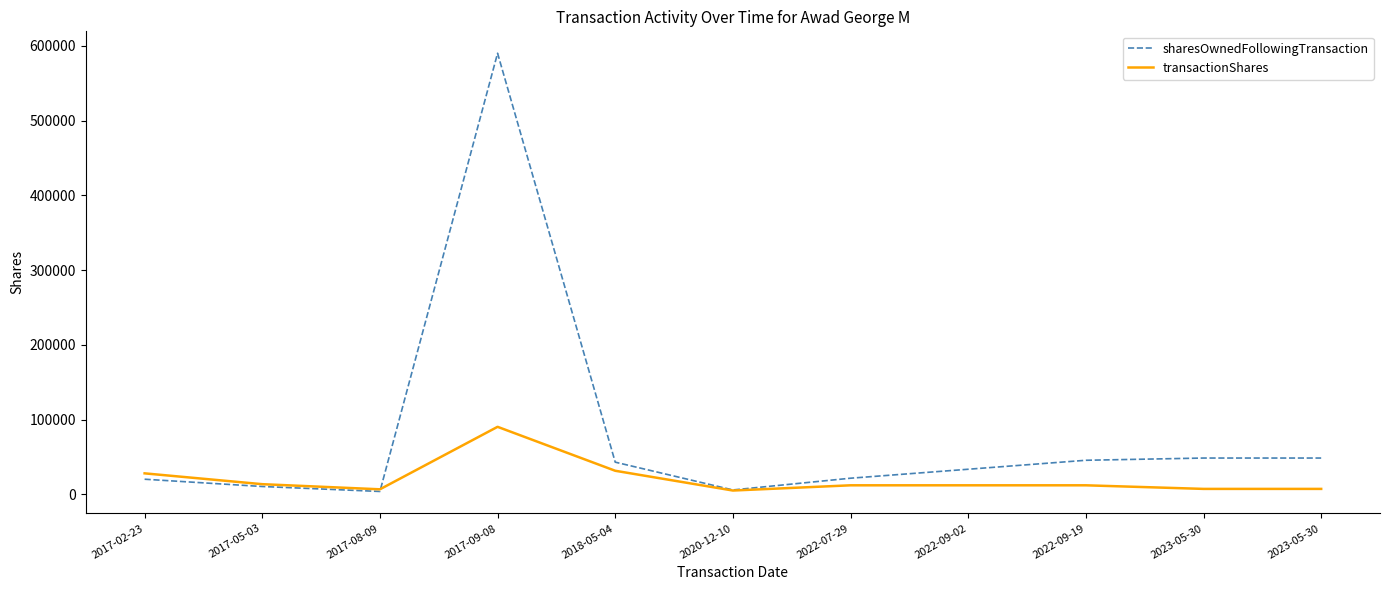

Is the value of transactionShares at 2020-12-10 greater than the value of sharesOwnedFollowingTransaction at 2018-05-04?

No